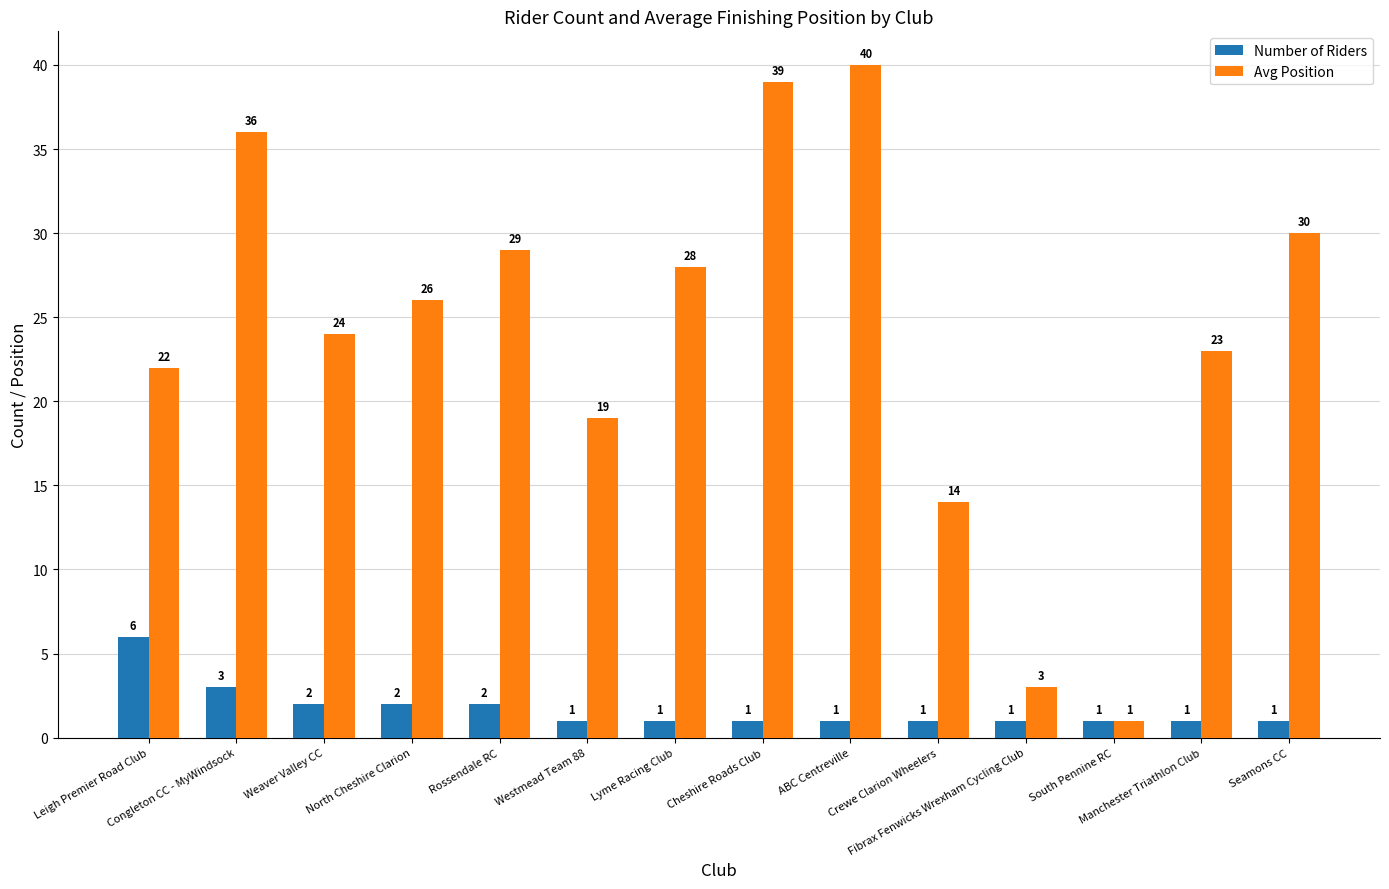

Which series has the largest range (max minus min)?

Avg Position